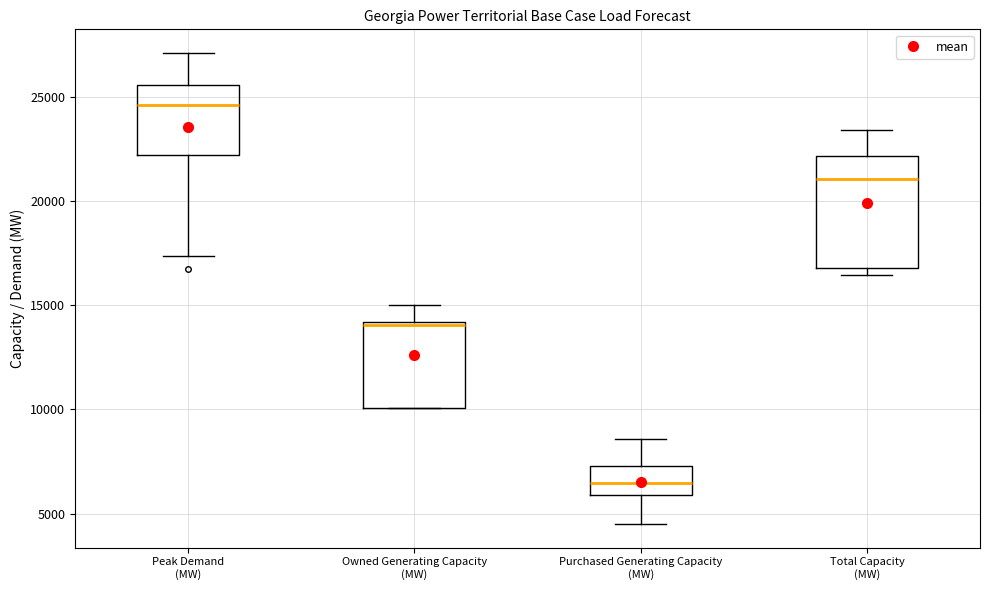

Reading left to right, read every box against the y-axis: the position of its median line, the range the box covers, and the ends of its whiskers. The values are not printed on the chart, so give them approximately, as read against the axis.

Peak Demand (MW): median 24500, box 22000 to 25500, whiskers 17500 to 27000
Owned Generating Capacity (MW): median 14000, box 10000 to 14000, whiskers 10000 to 15000
Purchased Generating Capacity (MW): median 6500, box 6000 to 7500, whiskers 4500 to 8500
Total Capacity (MW): median 21000, box 17000 to 22000, whiskers 16500 to 23500